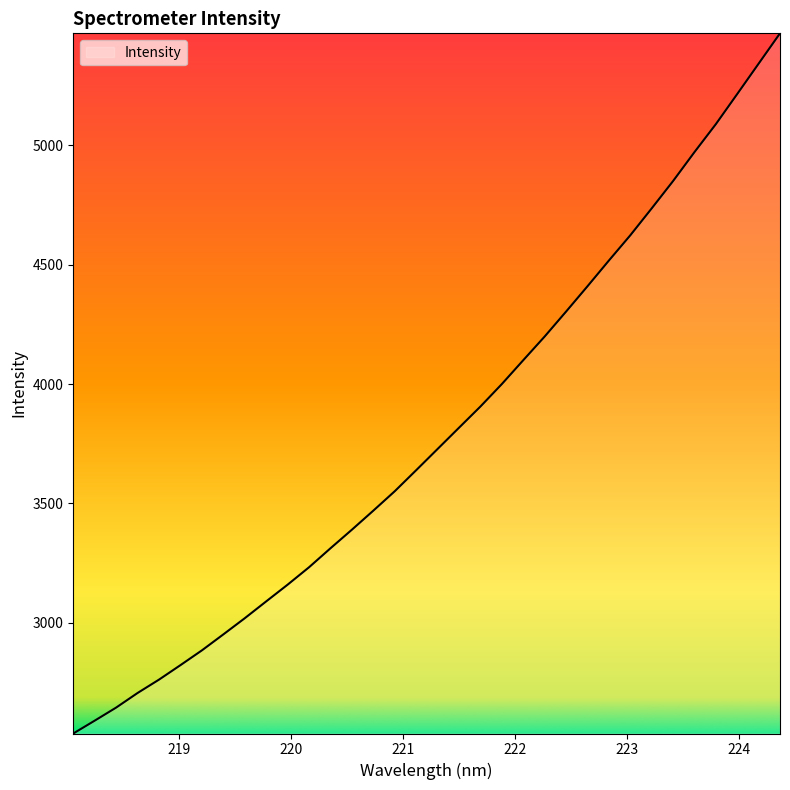

What is the difference between the maximum and minimum values?

2933.7